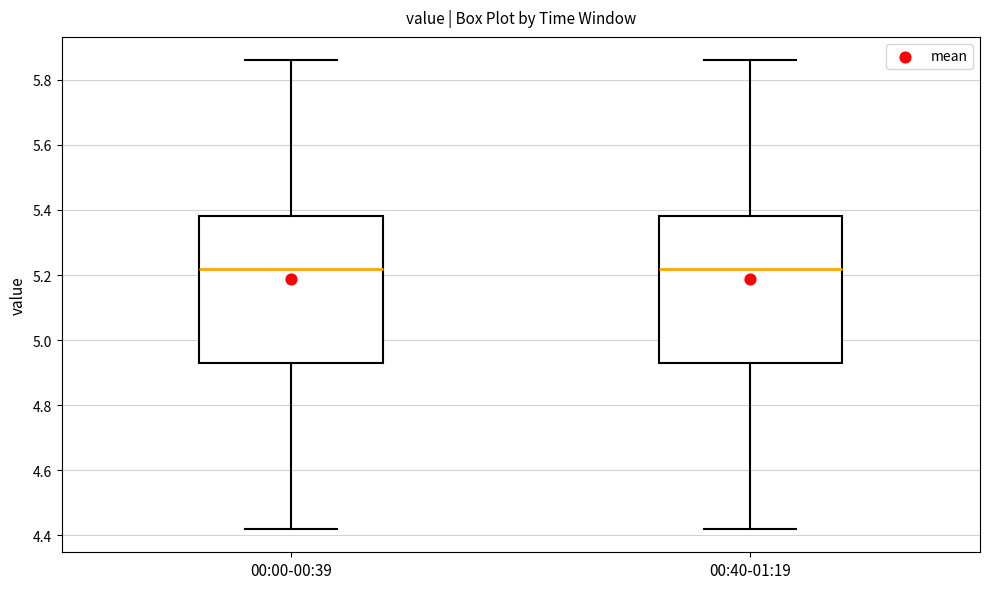

Where is the upper edge of the box for 00:00-00:39 on the y-axis? The values are not printed on the chart, so give them approximately, as read against the axis.

5.38